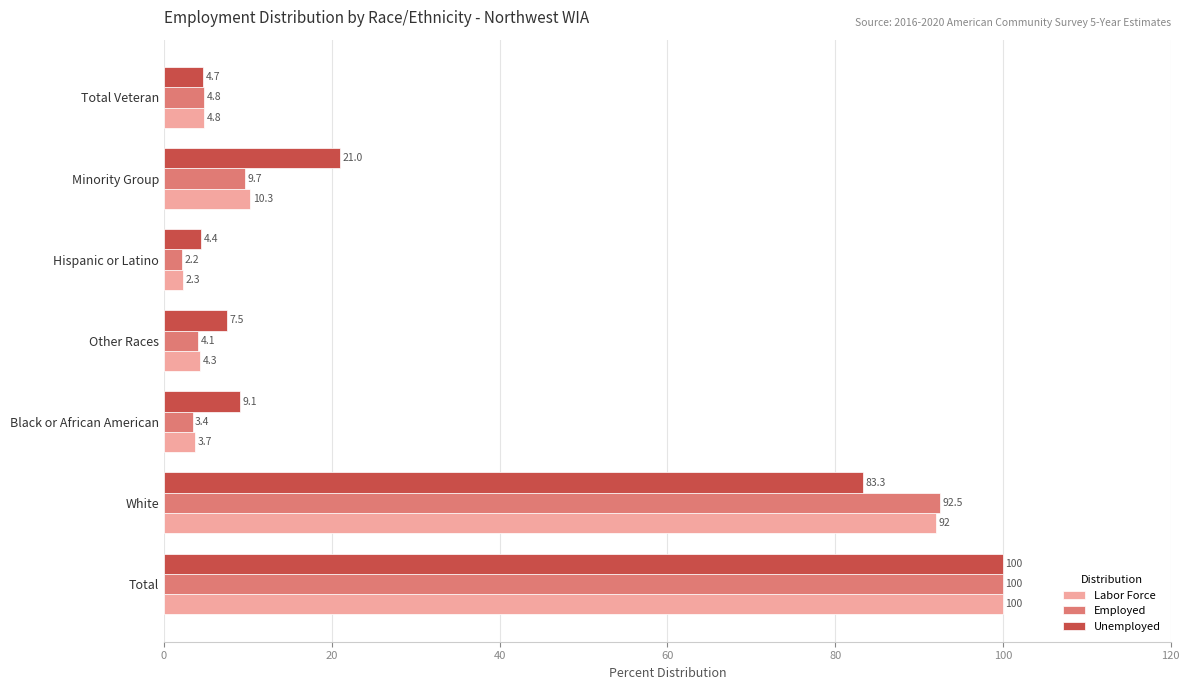

Between Black or African American and Minority Group, which series saw the biggest shift?

Unemployed